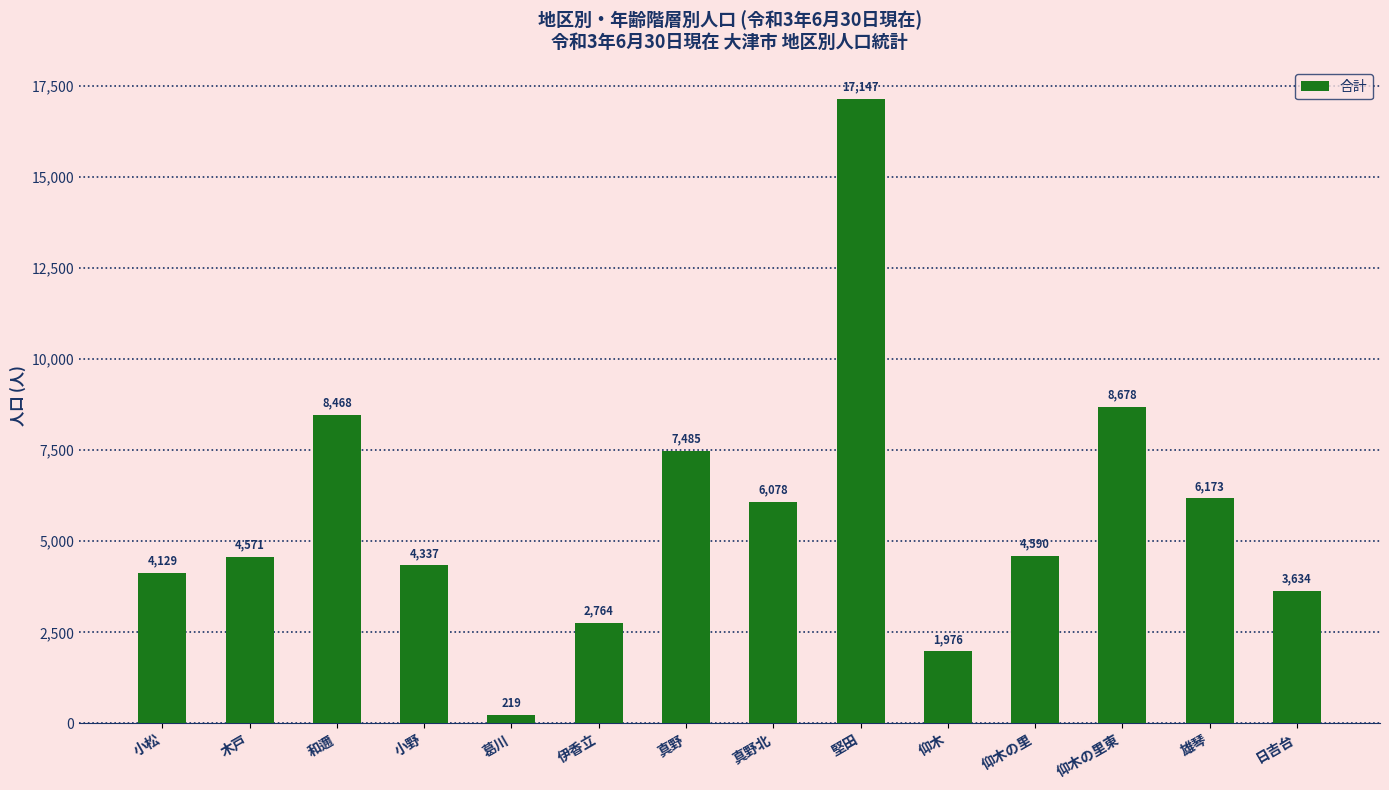

Is it true that the value at 真野北 is 9002?

False